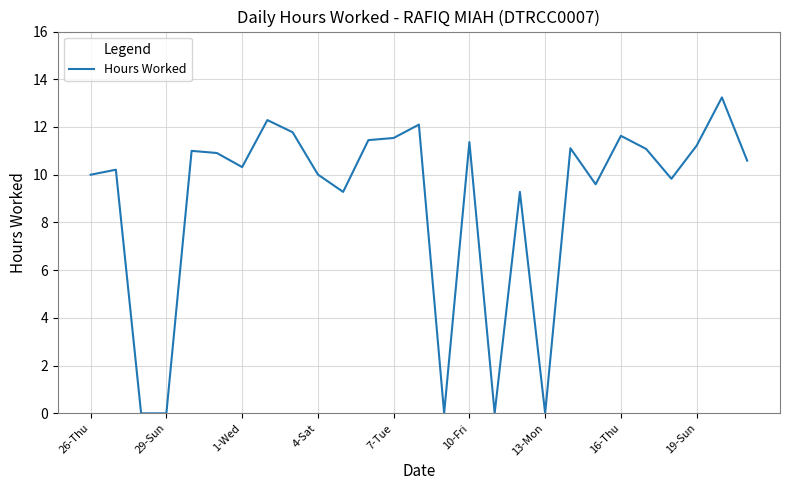

What is the maximum value shown in the chart?

13.2